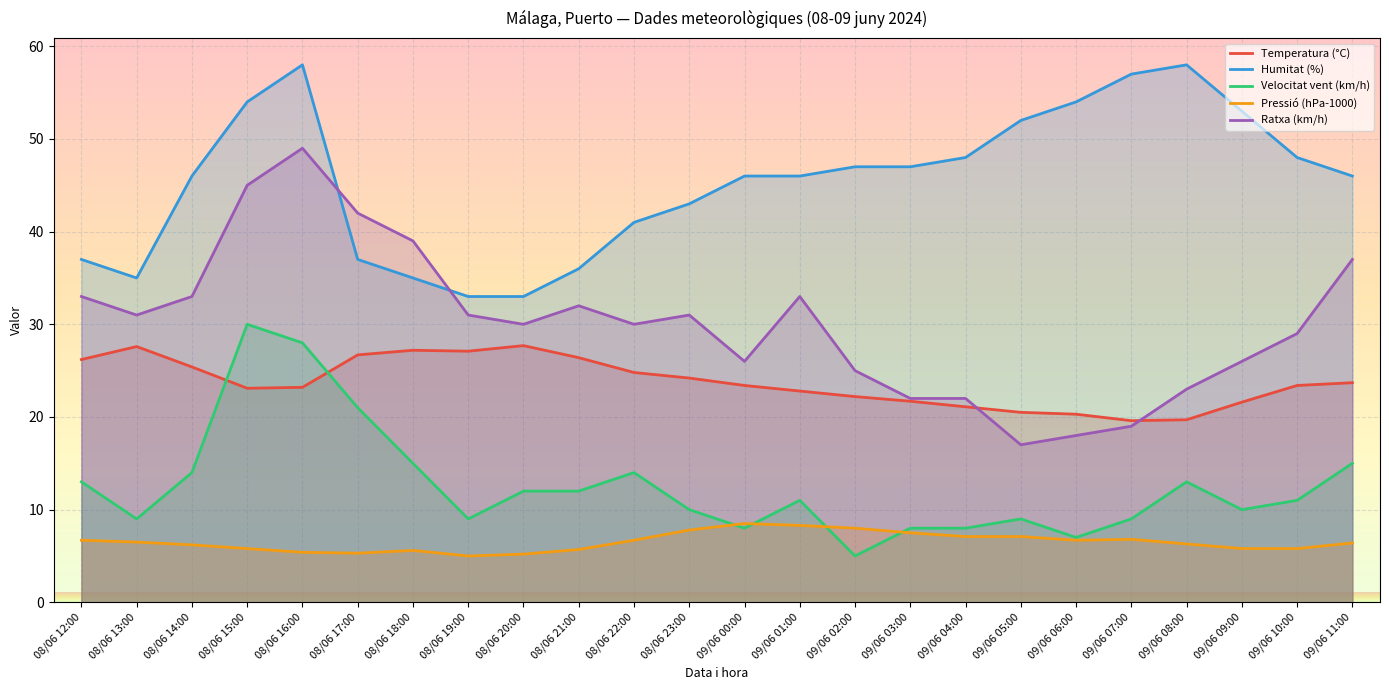

Between which two adjacent categories do Temperatura (°C) and Velocitat vent (km/h) first intersect?

08/06 14:00 and 08/06 15:00